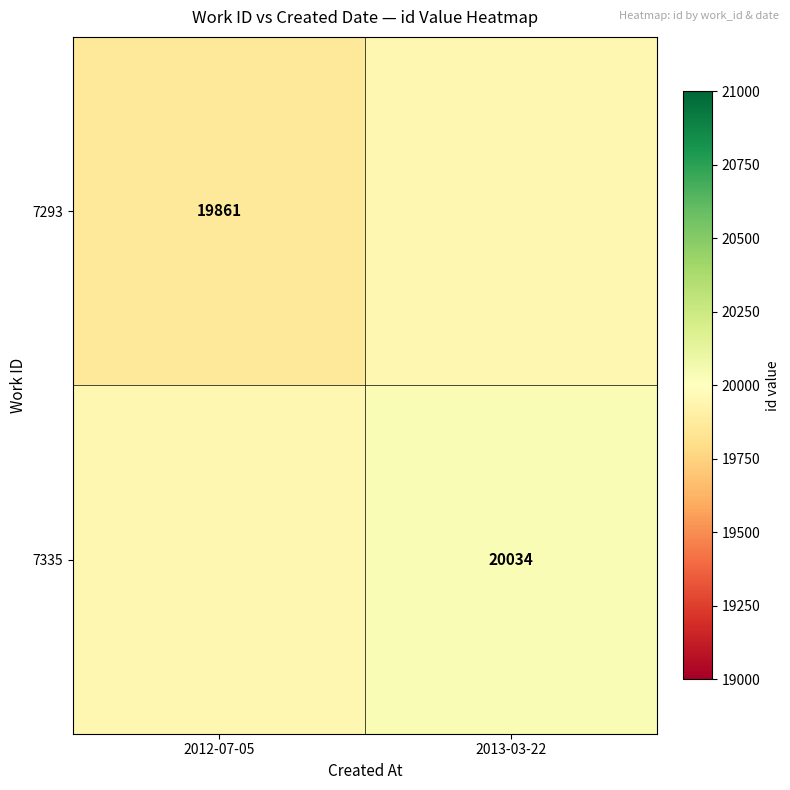

True or false: 7335 has a value of 9872.7 at 2013-03-22.

False